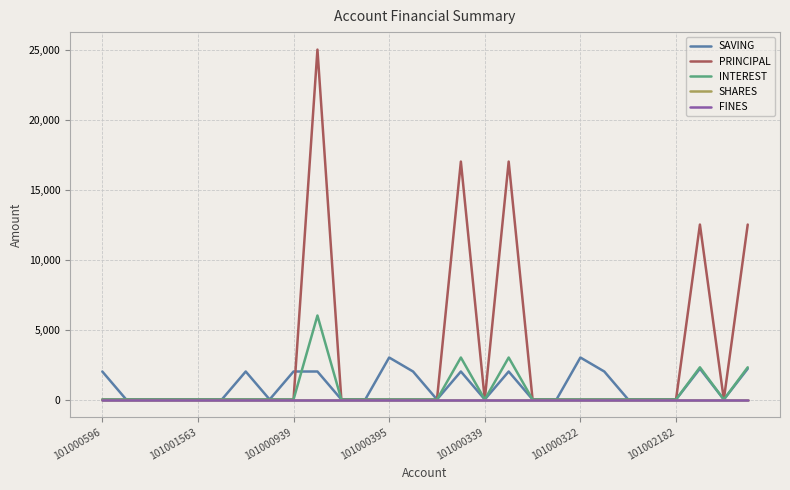

Reading right to left, transcribe all the data shown in this chart.

SAVING: 2200	0	2200	0	0	0	2000	3000	0	0	2000	0	2000	0	2000	3000	0	0	2000	2000	0	2000	0	0	0	0	0	2000
PRINCIPAL: 12500	0	12500	0	0	0	0	0	0	0	17000	0	17000	0	0	0	0	0	25000	0	0	0	0	0	0	0	0	0
INTEREST: 2300	0	2300	0	0	0	0	0	0	0	3000	0	3000	0	0	0	0	0	6000	0	0	0	0	0	0	0	0	0
SHARES: 0	0	0	0	0	0	0	0	0	0	0	0	0	0	0	0	0	0	0	0	0	0	0	0	0	0	0	0
FINES: 0	0	0	0	0	0	0	0	0	0	0	0	0	0	0	0	0	0	0	0	0	0	0	0	0	0	0	0